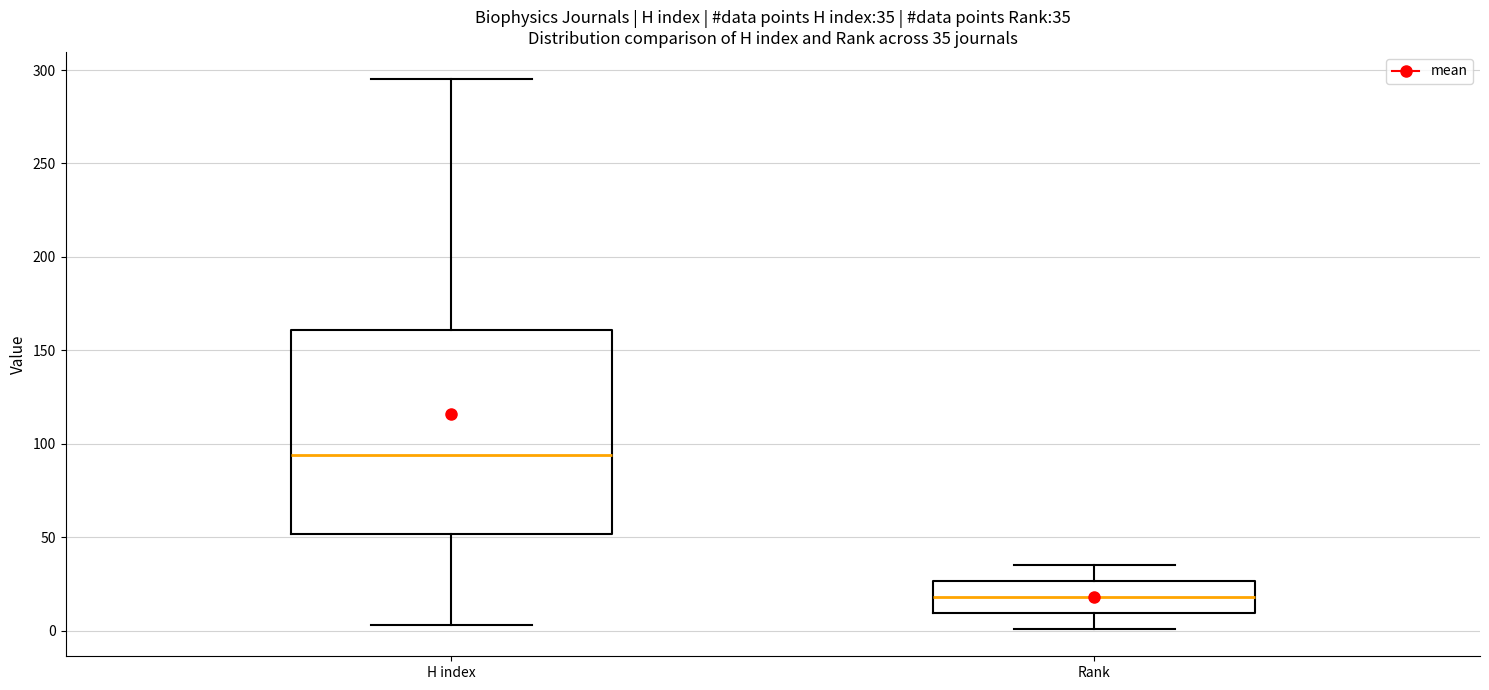

Which box has the lowest median line?

Rank